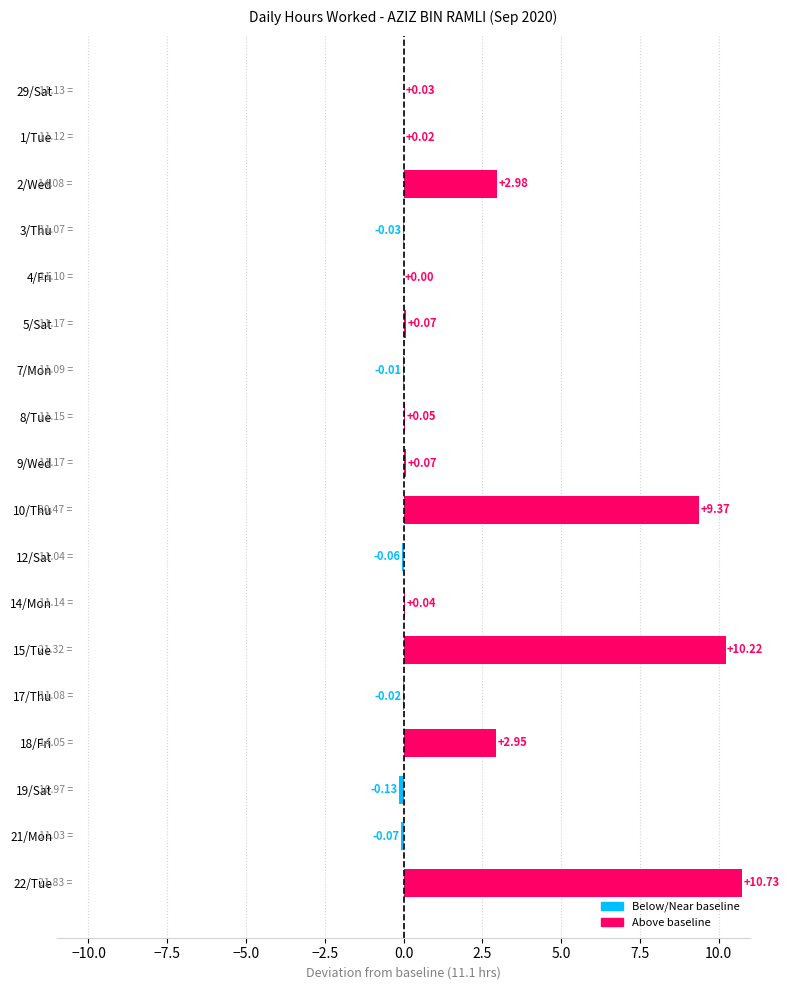

Between 4/Fri and 29/Sat, which is larger?

29/Sat